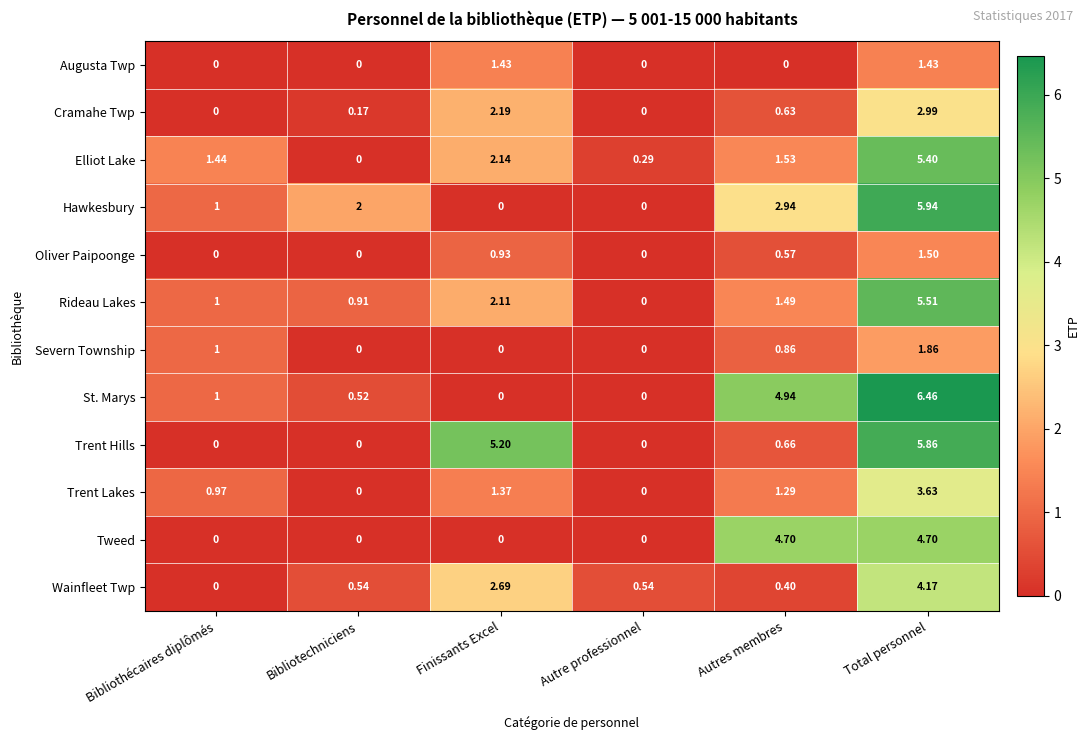

Rank the series at Total personnel from lowest to highest value.

Augusta Twp, Oliver Paipoonge, Severn Township, Cramahe Twp, Trent Lakes, Wainfleet Twp, Tweed, Elliot Lake, Rideau Lakes, Trent Hills, Hawkesbury, St. Marys